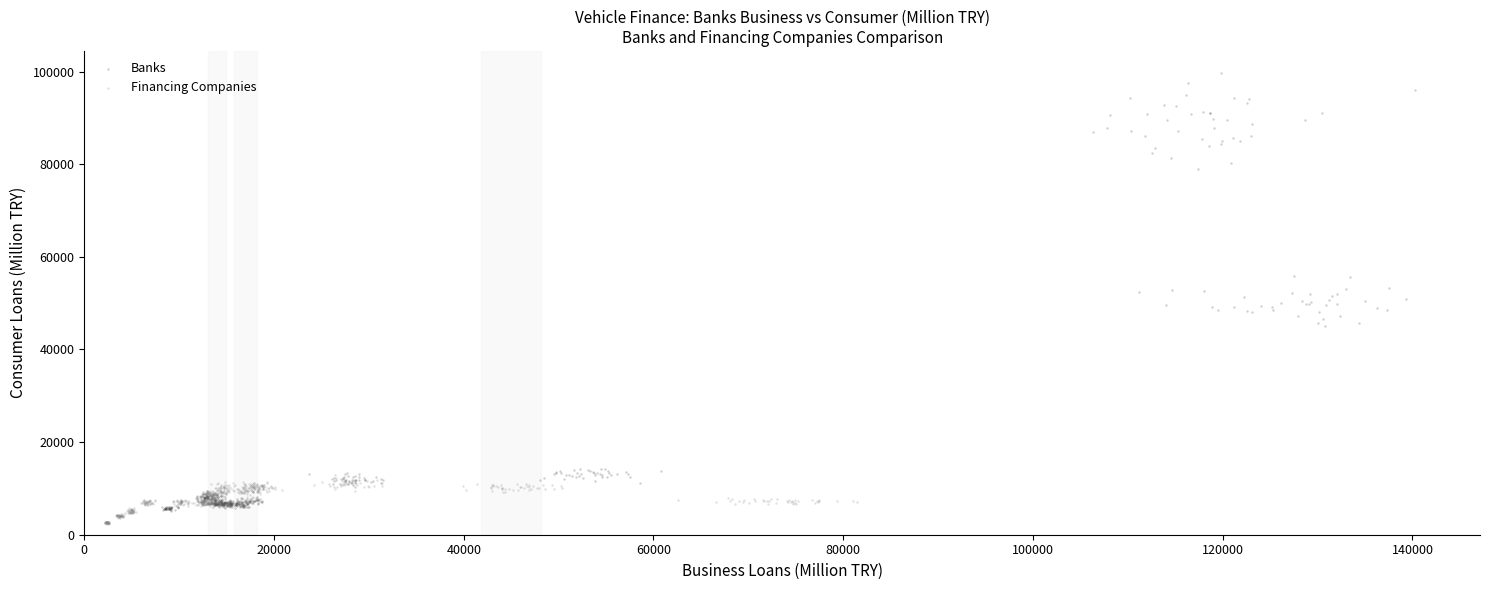

Which series contains the highest Y value?

Banks